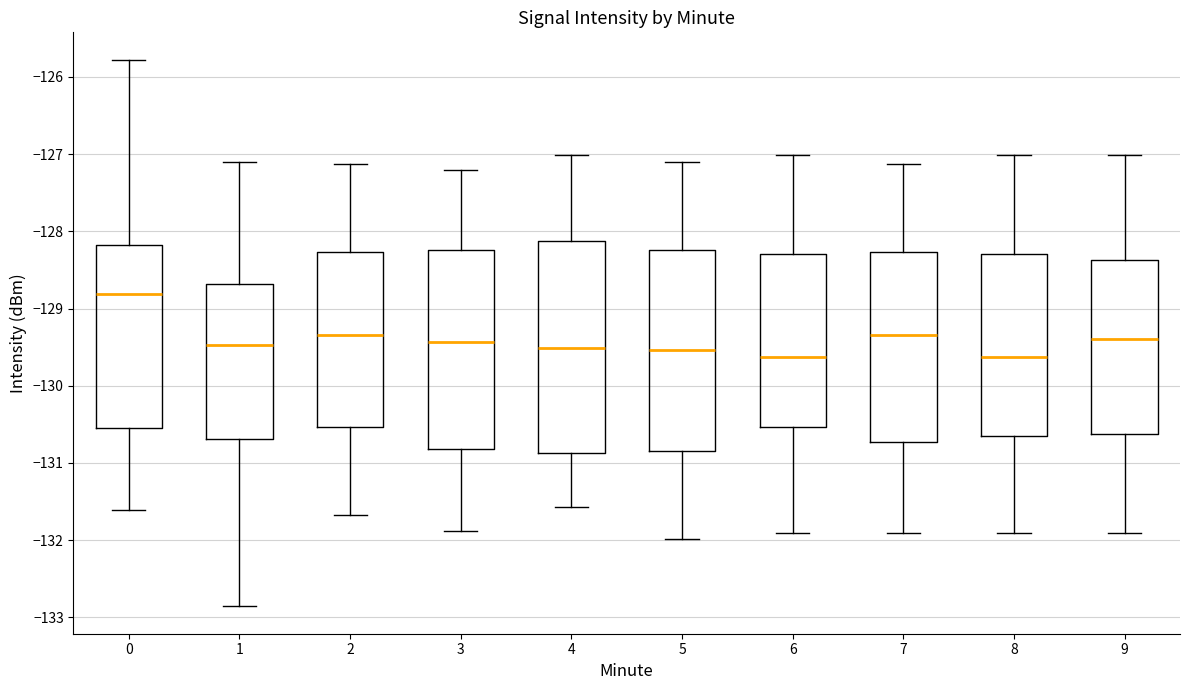

Where does the lower whisker of the box at x = 4 end on the y-axis? The values are not printed on the chart, so give them approximately, as read against the axis.

-131.6